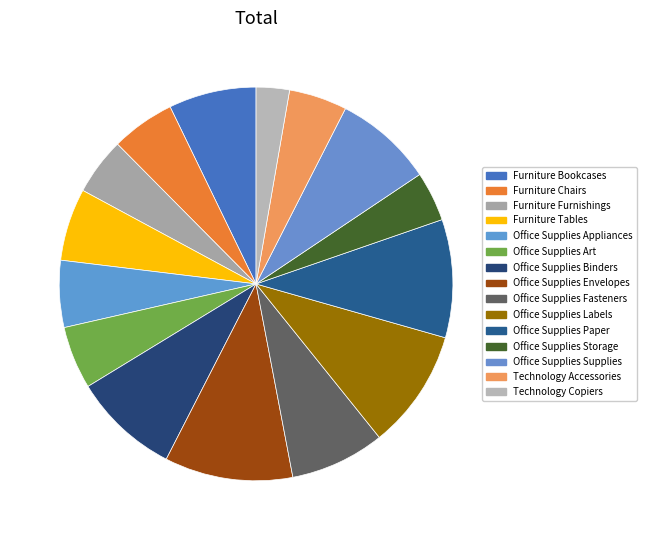

How many segments does this pie chart have?

15